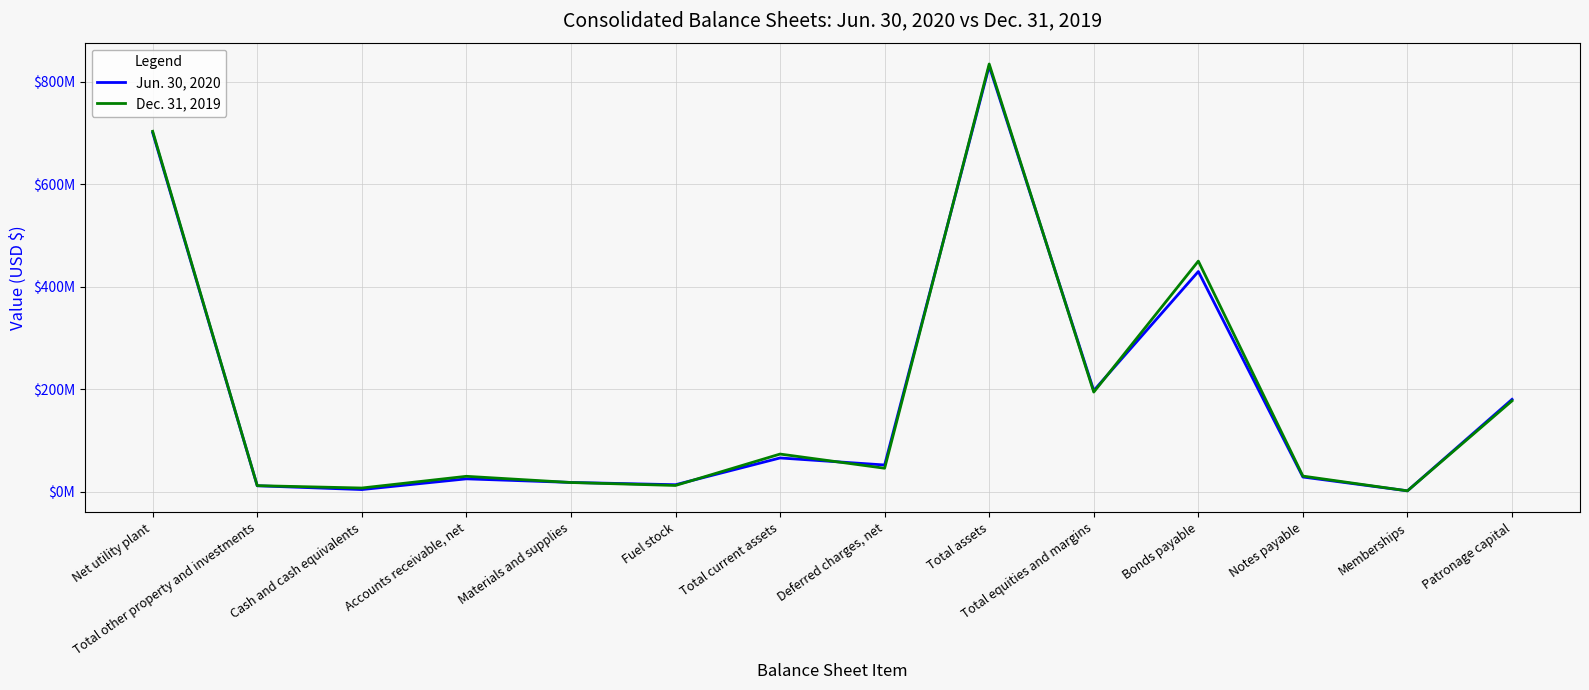

In Jun. 30, 2020, how many points are lower than both neighbors (excluding endpoints)?

5